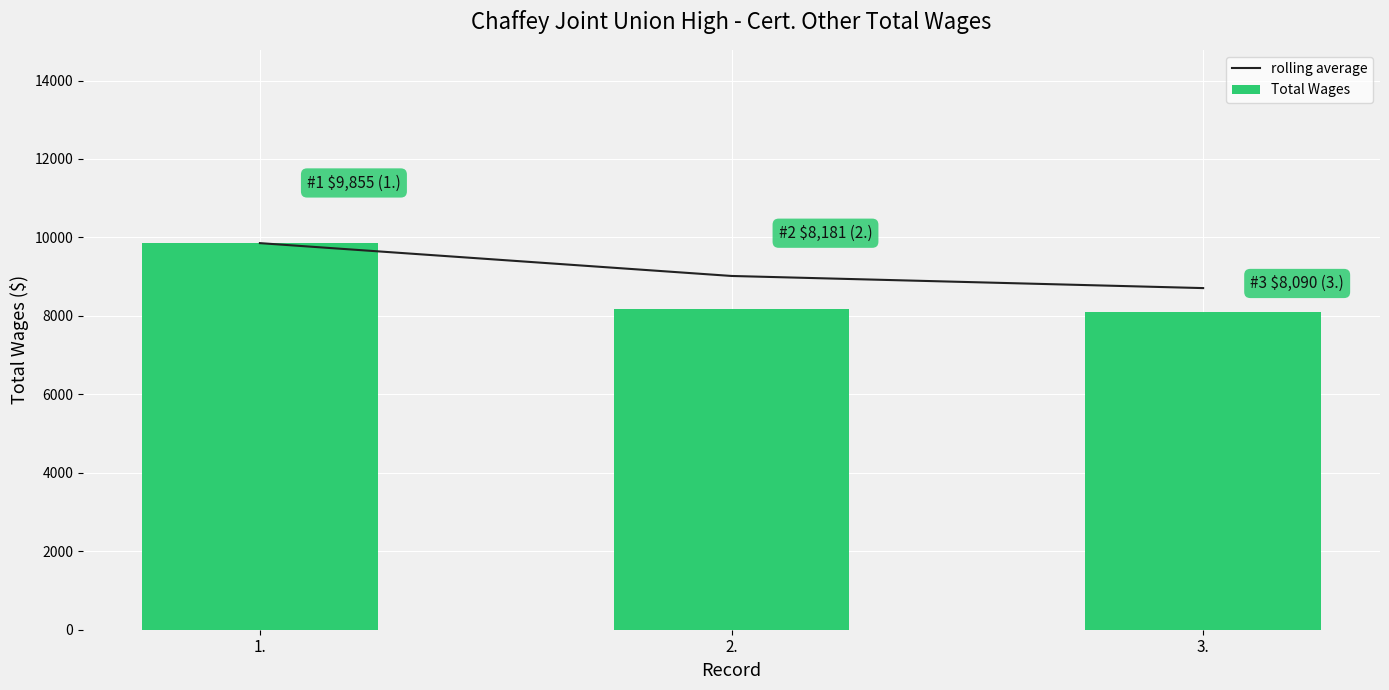

Rank the series by their average value, from lowest to highest.

Total Wages, rolling average